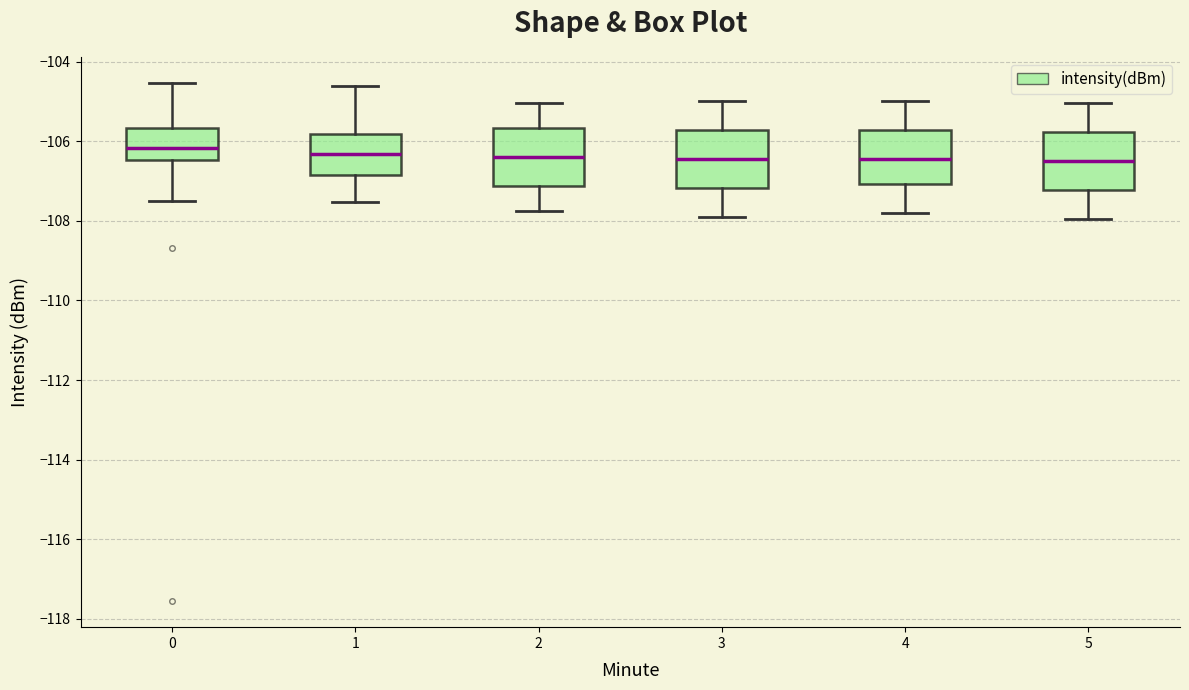

Reading left to right, transcribe this box plot: for each box, give where its median line is, the range the box spans, and where its two whiskers end, as read against the y-axis. The values are not printed on the chart, so give them approximately, as read against the axis.

0: median -106.2, box -106.4 to -105.6, whiskers -107.6 to -104.6
1: median -106.4, box -106.8 to -105.8, whiskers -107.6 to -104.6
2: median -106.4, box -107.2 to -105.6, whiskers -107.8 to -105.0
3: median -106.4, box -107.2 to -105.8, whiskers -107.8 to -105.0
4: median -106.4, box -107.0 to -105.8, whiskers -107.8 to -105.0
5: median -106.4, box -107.2 to -105.8, whiskers -108.0 to -105.0